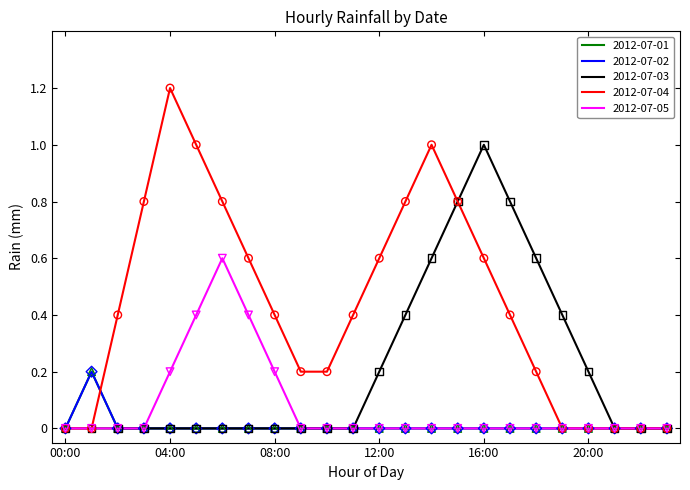

Does the chart have visible grid lines?

No